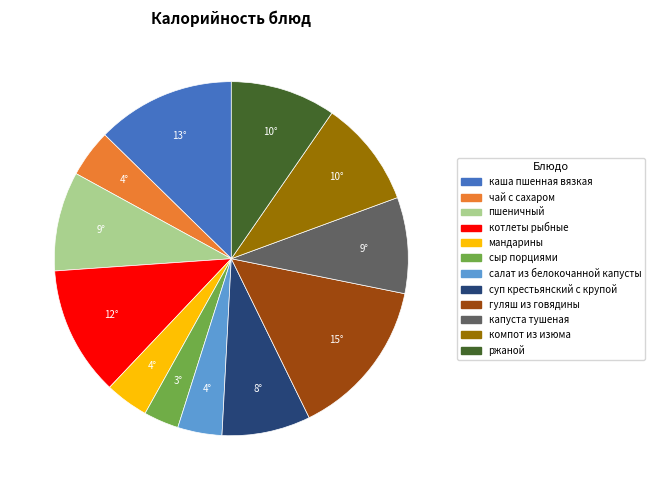

Does суп крестьянский с крупой account for over 50% of the chart?

No